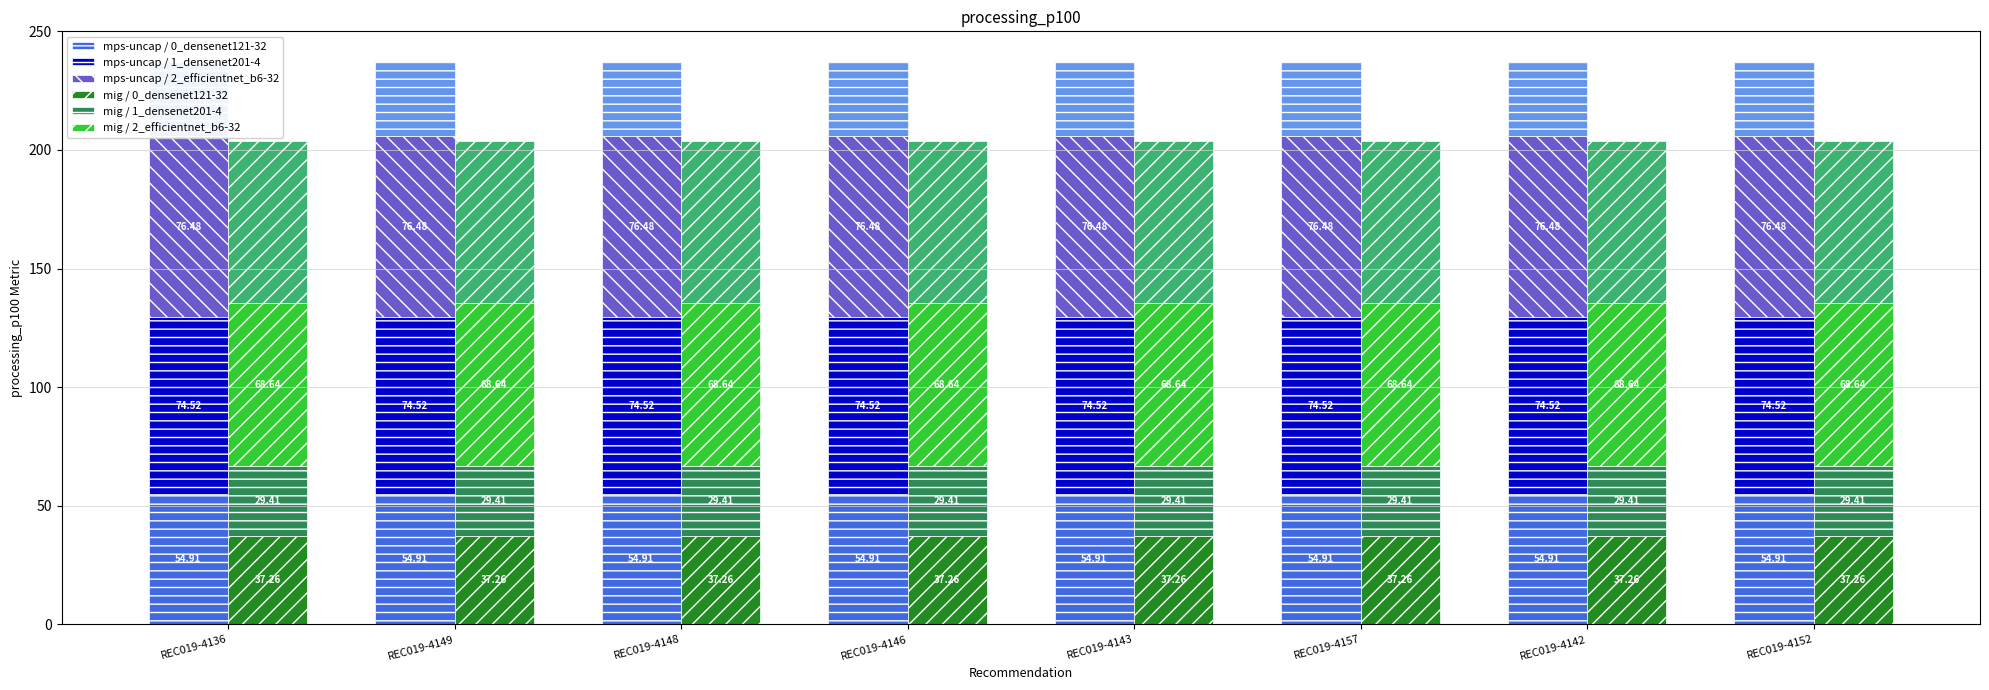

How many bars are there in total?

48